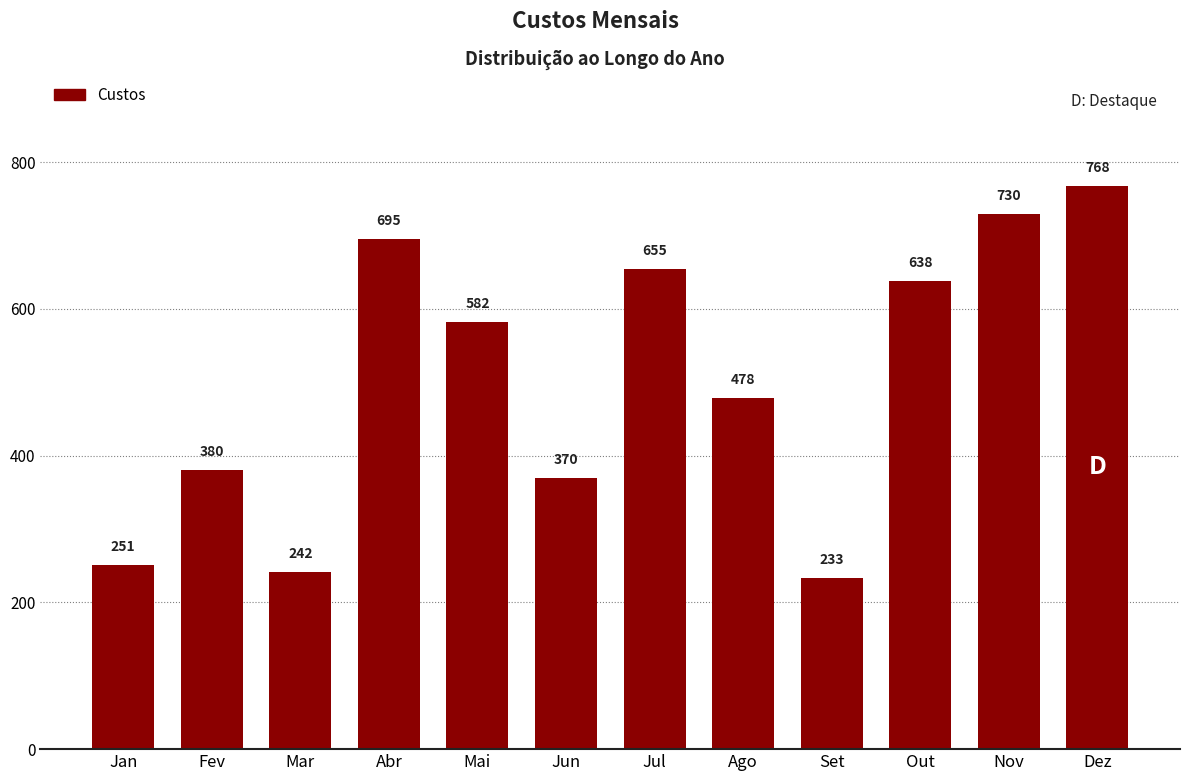

Does the chart contain any negative values?

No